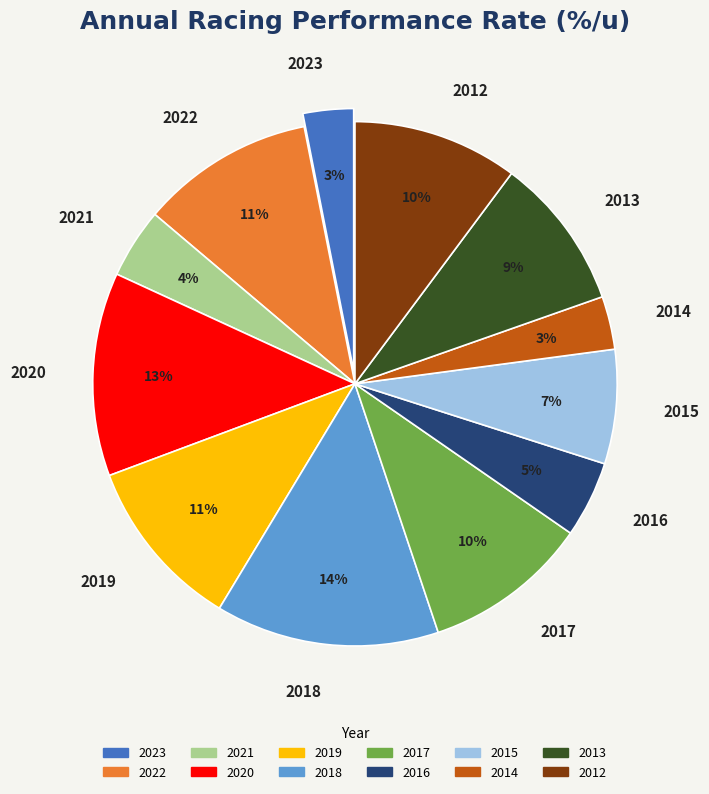

True or false: 2022 accounts for 22% of the total.

False